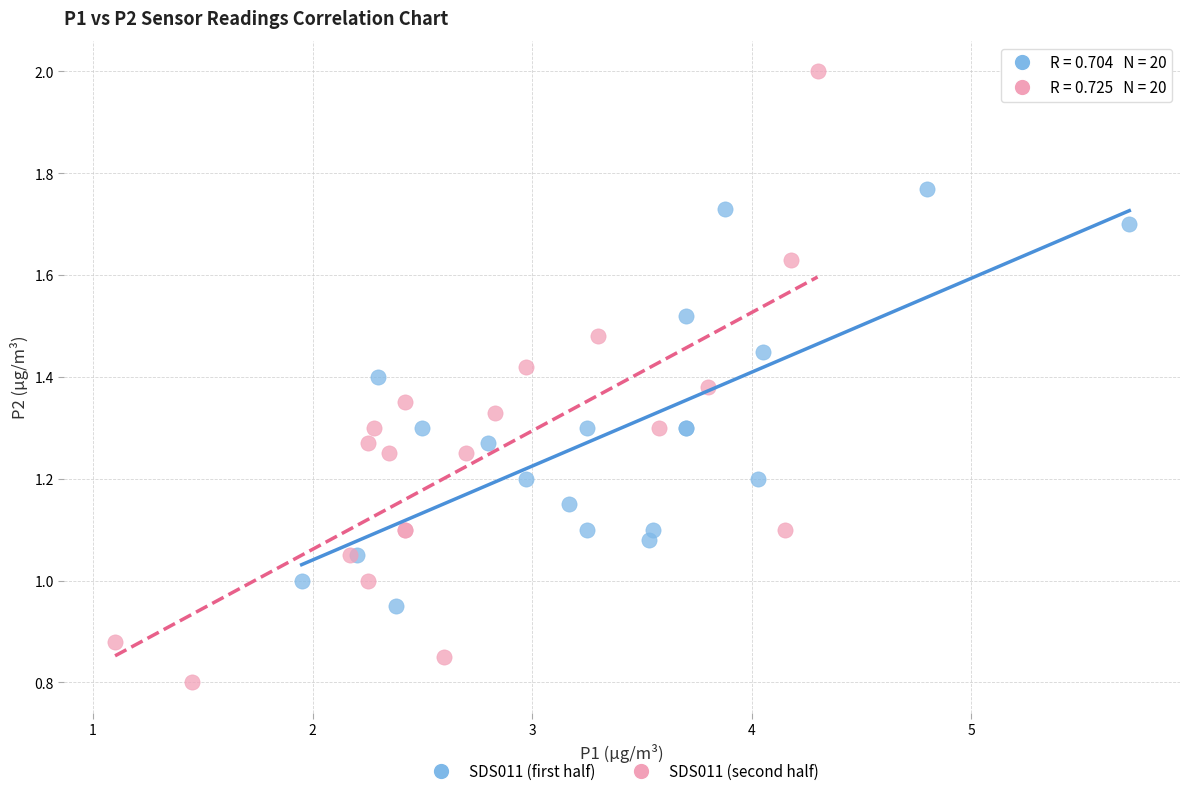

Which series has the widest spread of Y values?

SDS011 (second half)